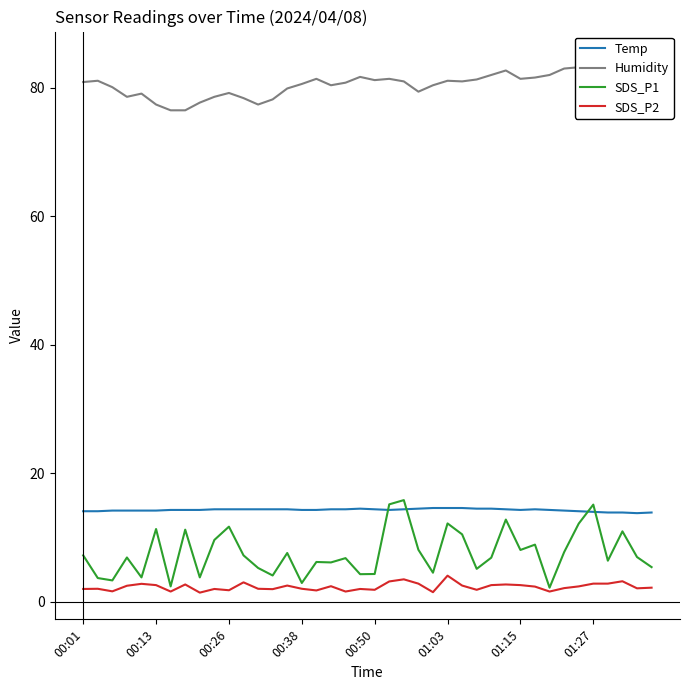

The value of SDS_P1 at 21 is 20.8. True or false?

False